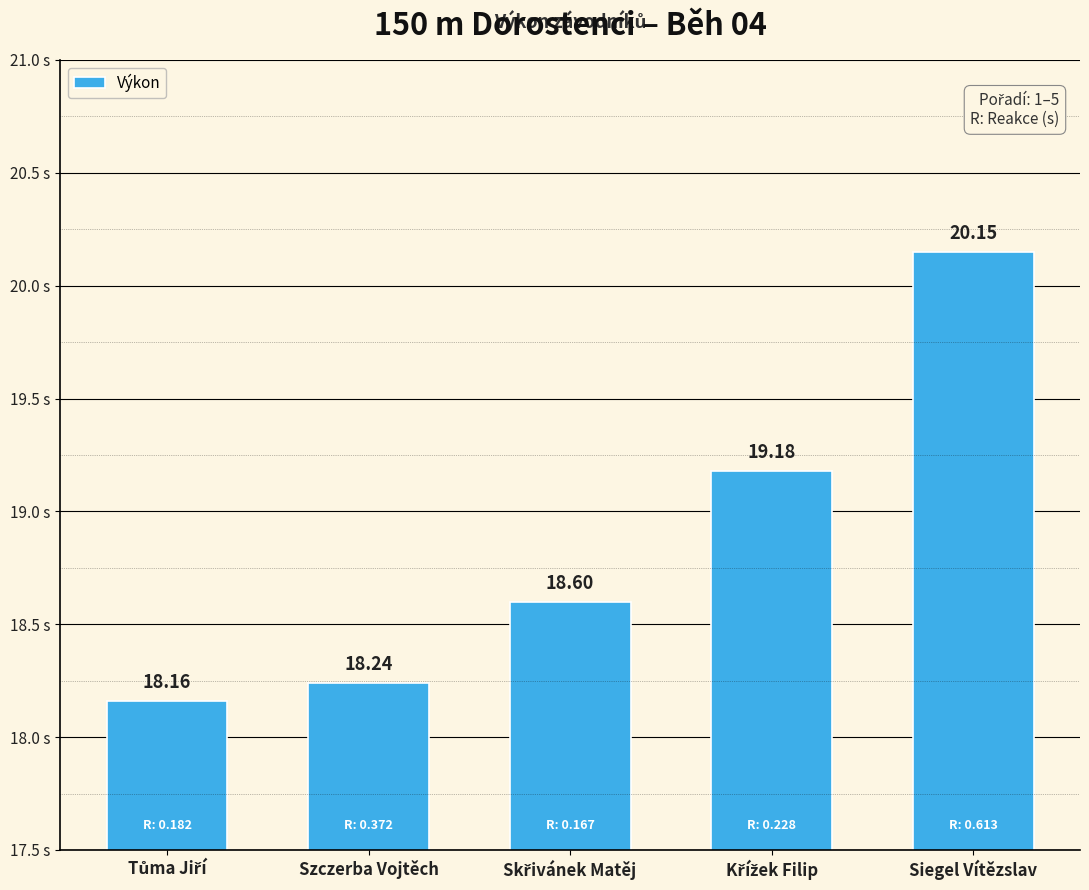

Approximately how many times larger is the value at Szczerba Vojtěch compared to Siegel Vítězslav?

0.9